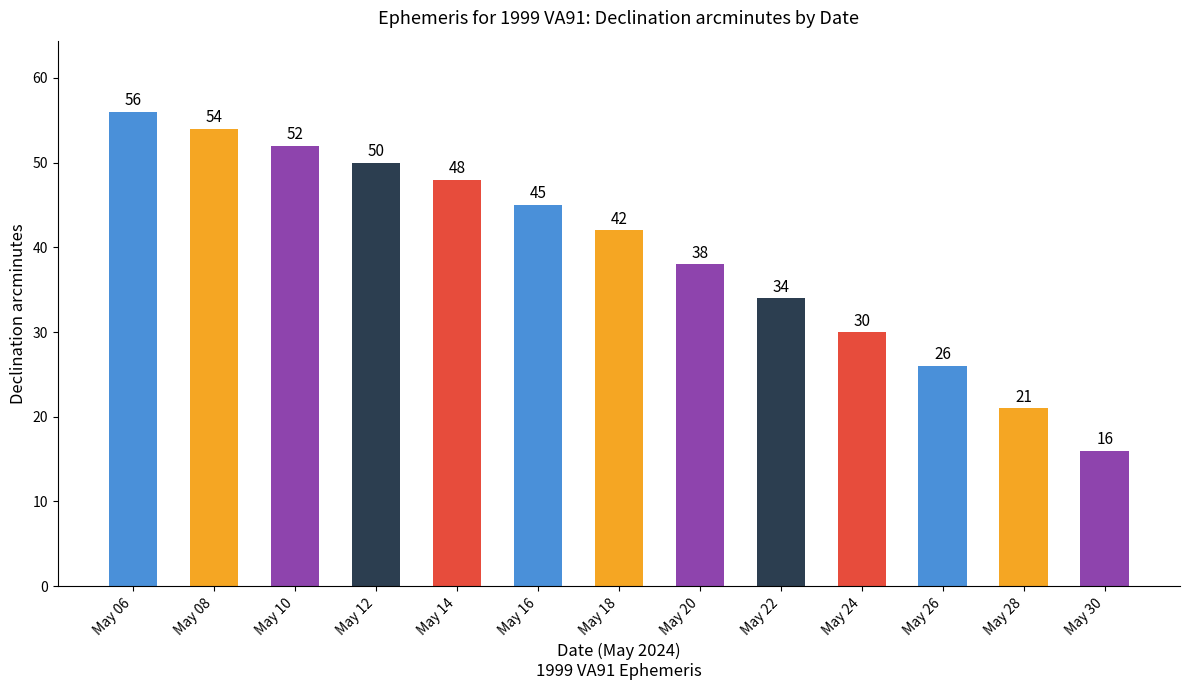

How many data points are less than 42?

6